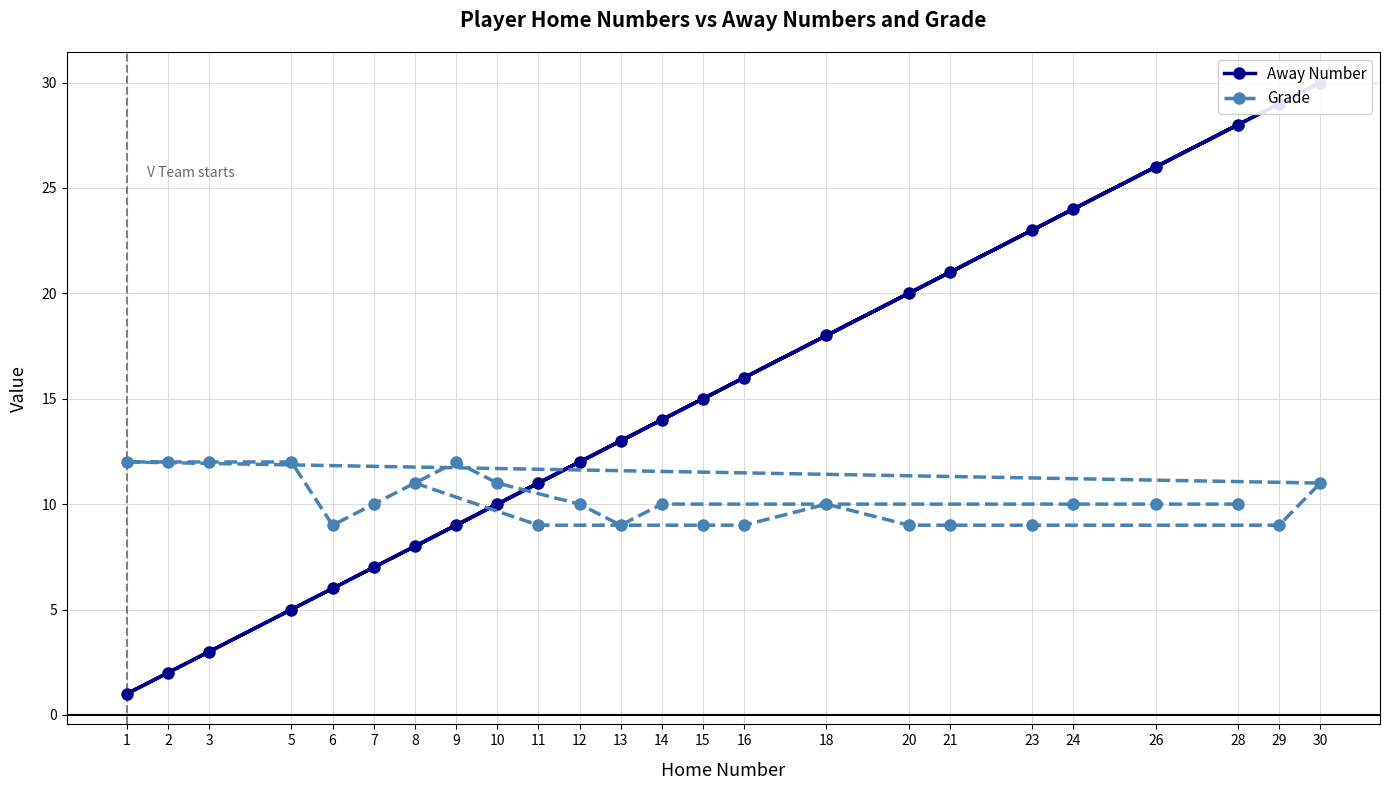

What is the lowest value of the Away Number series?

1